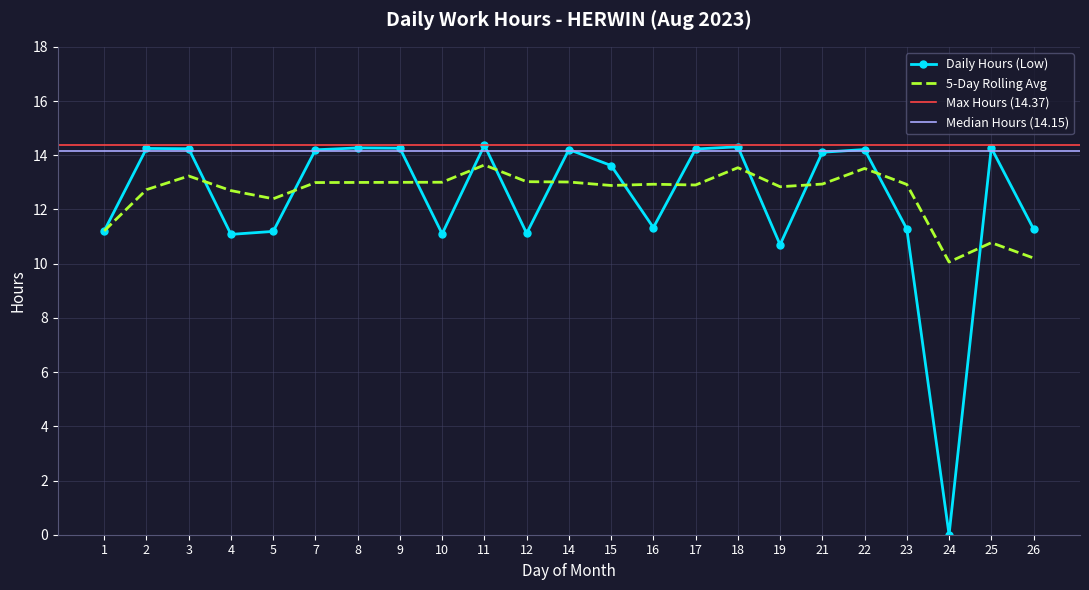

Does the chart have visible grid lines?

Yes